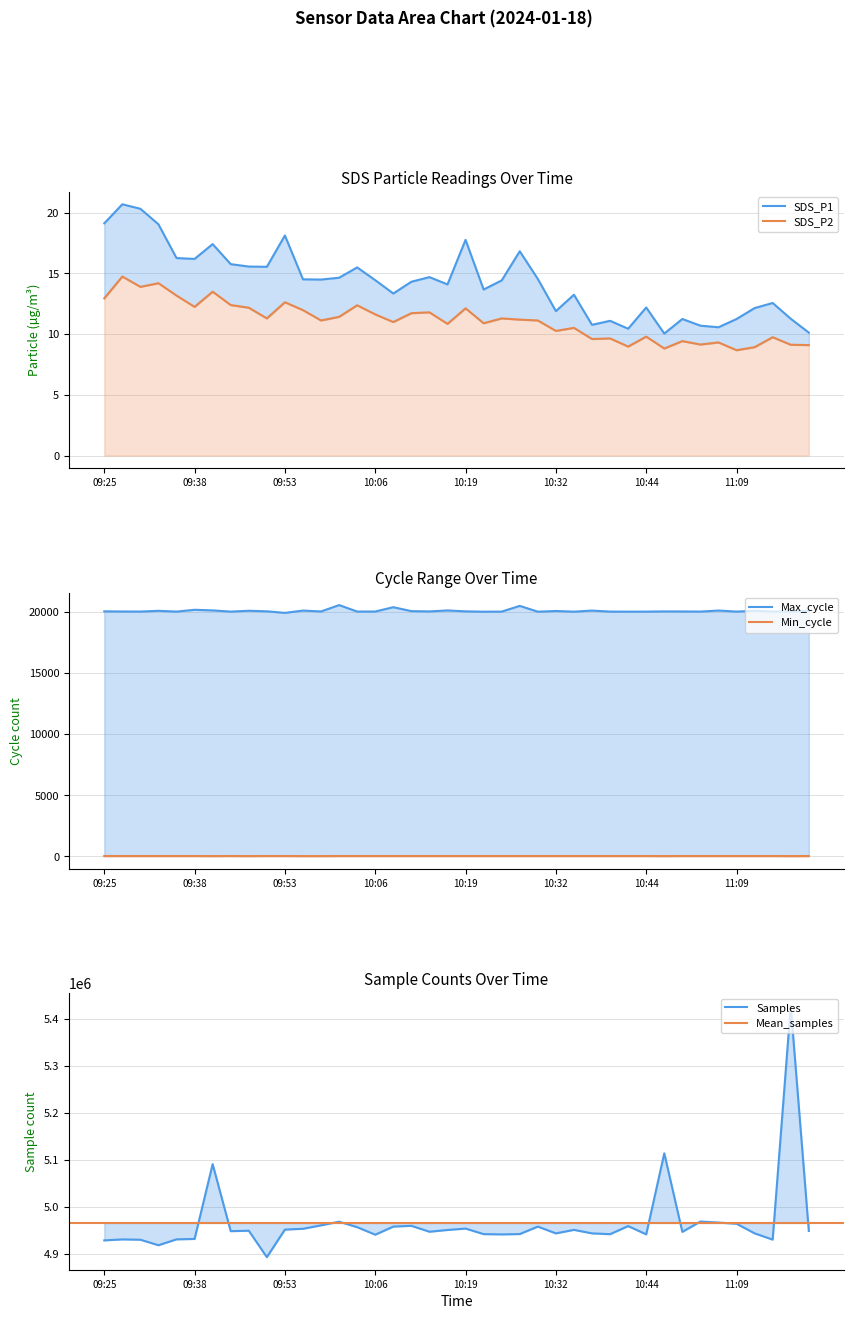

What is the difference between the maximum and minimum values in the Samples series?

535497.0